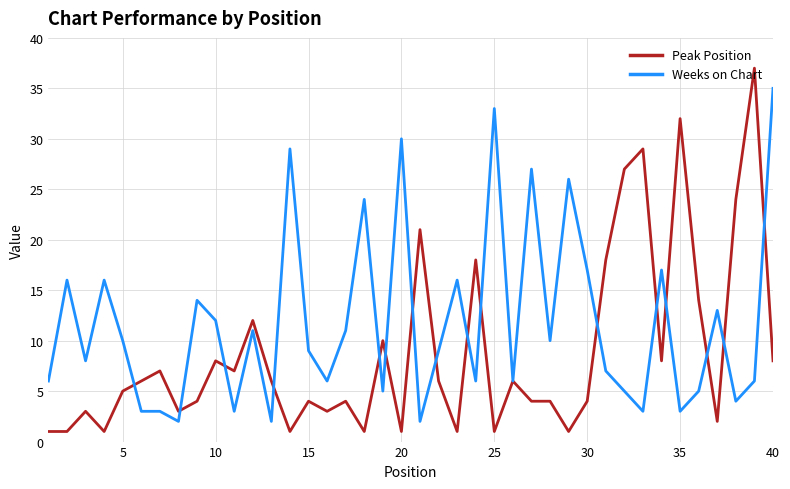

Rank the series by their maximum value, from lowest to highest.

Weeks on Chart, Peak Position